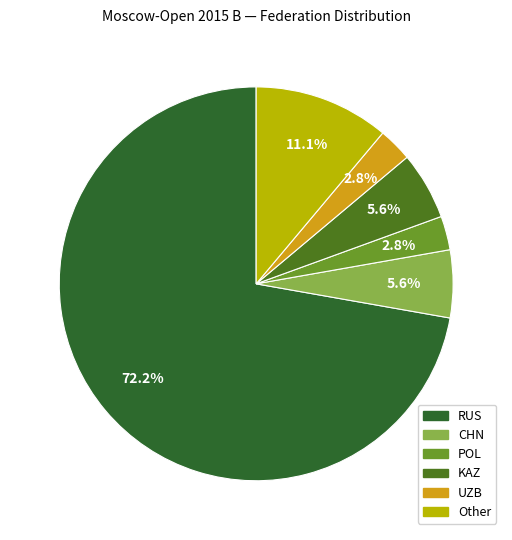

Count the number of slices in the pie.

6